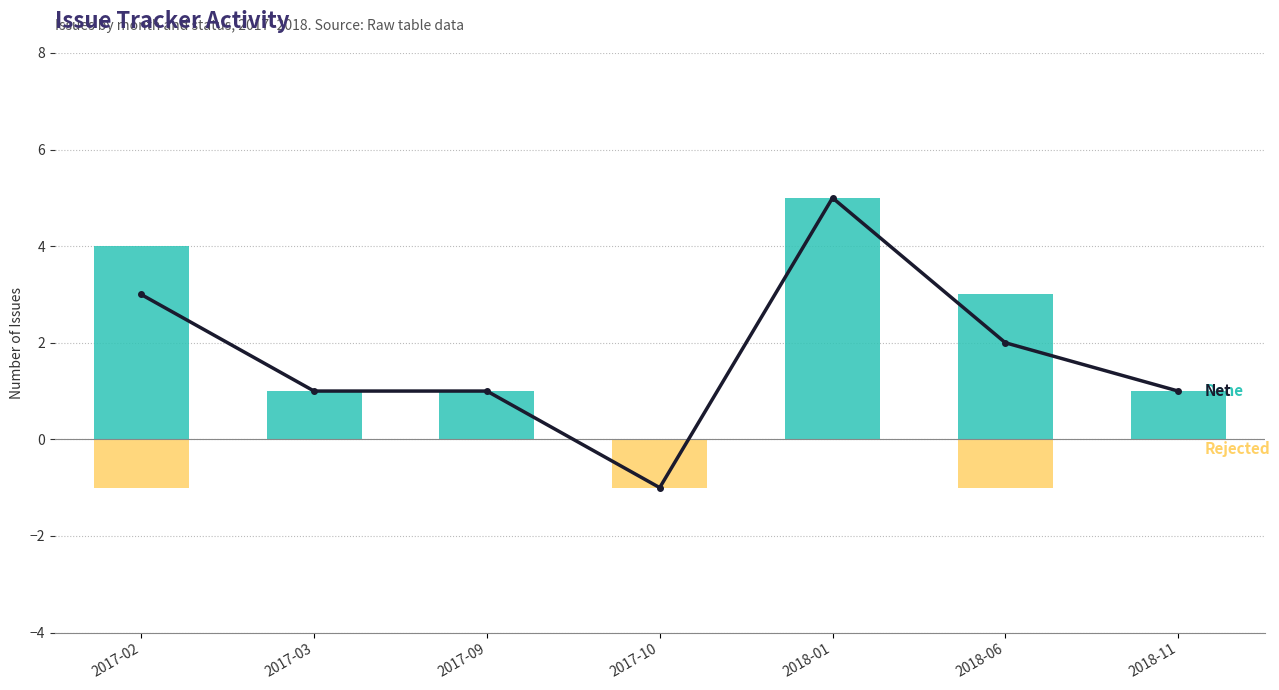

Reading left to right, extract all data points from this chart.

Net: 3	1	1	-1	5	2	1
Done: 4	1	1	0	5	3	1
Rejected: -1	0	0	-1	0	-1	0